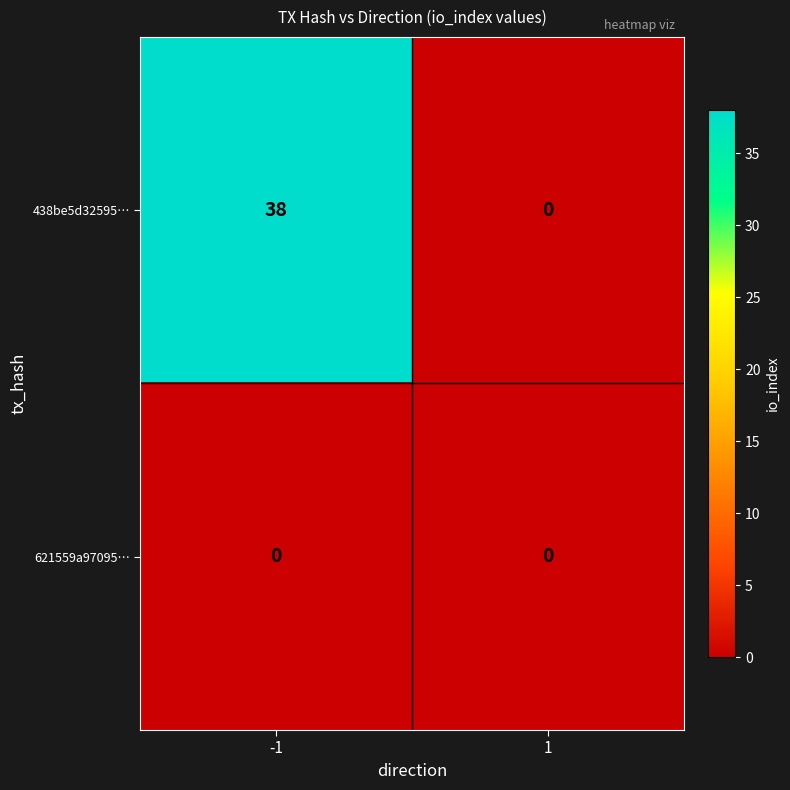

What is the spread (max minus min) of values at -1?

38